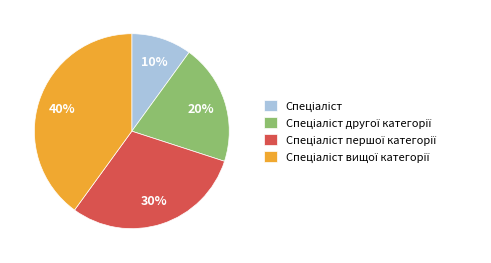

Is there a majority slice in this chart?

No